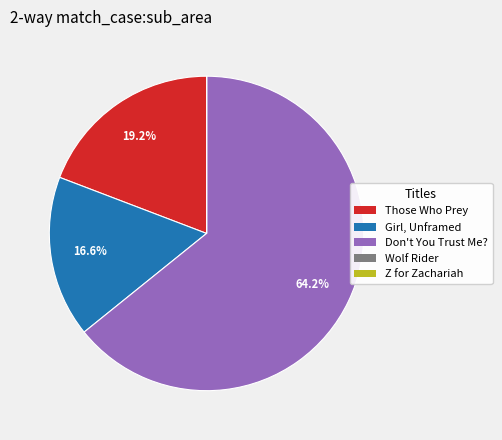

Which slice is the largest?

Don't You Trust Me?